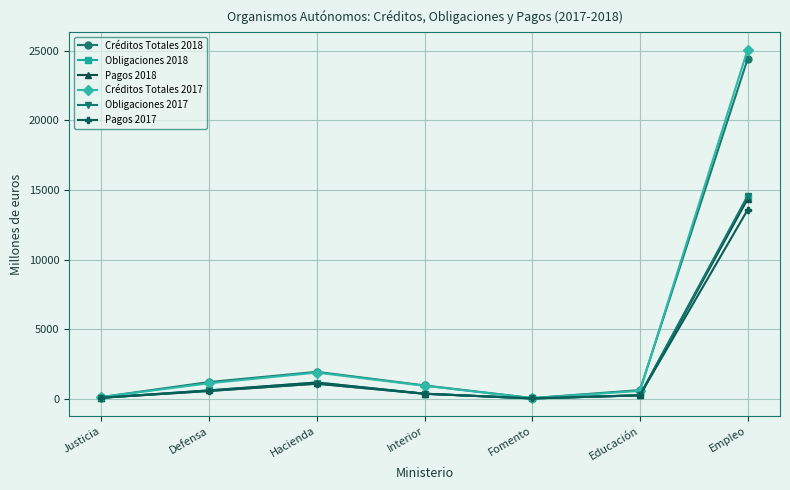

At which category is the sum across all series the highest?

Empleo